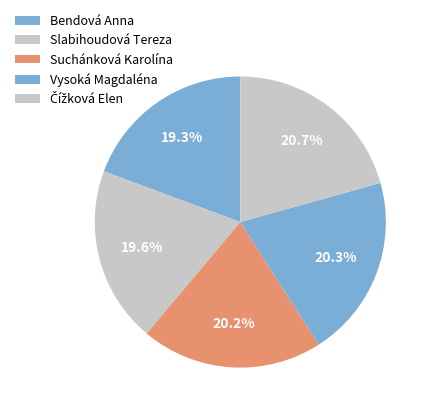

What is the ratio of the value at Čížková Elen to the value at Suchánková Karolína?

1.0